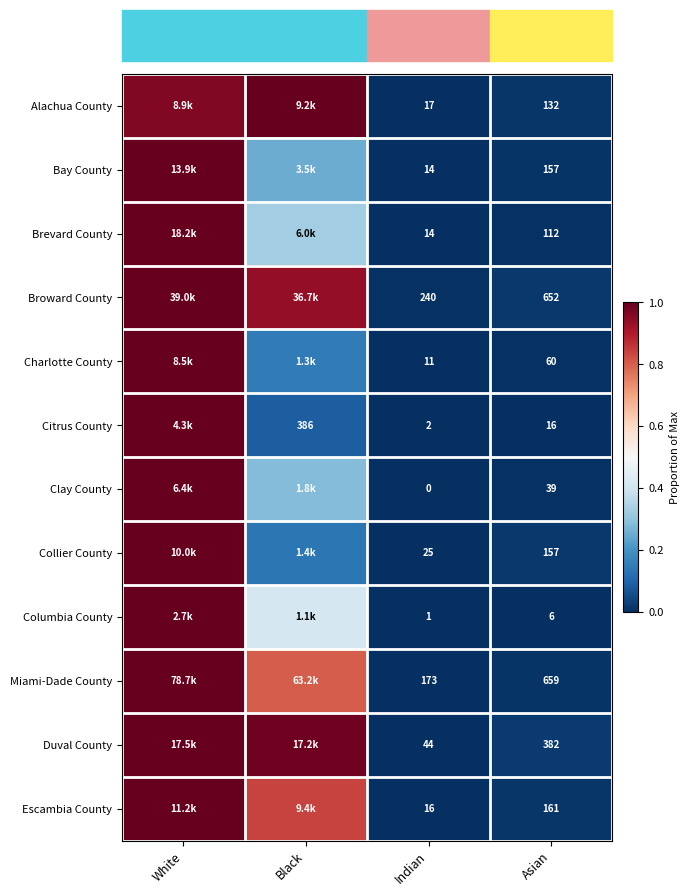

The Duval County series shows 0.0 at Asian. True or false?

False